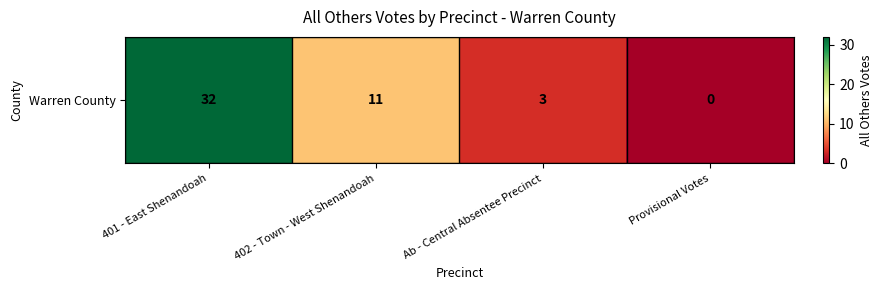

What is the change in value from 401 - East Shenandoah to 402 - Town - West Shenandoah?

-21